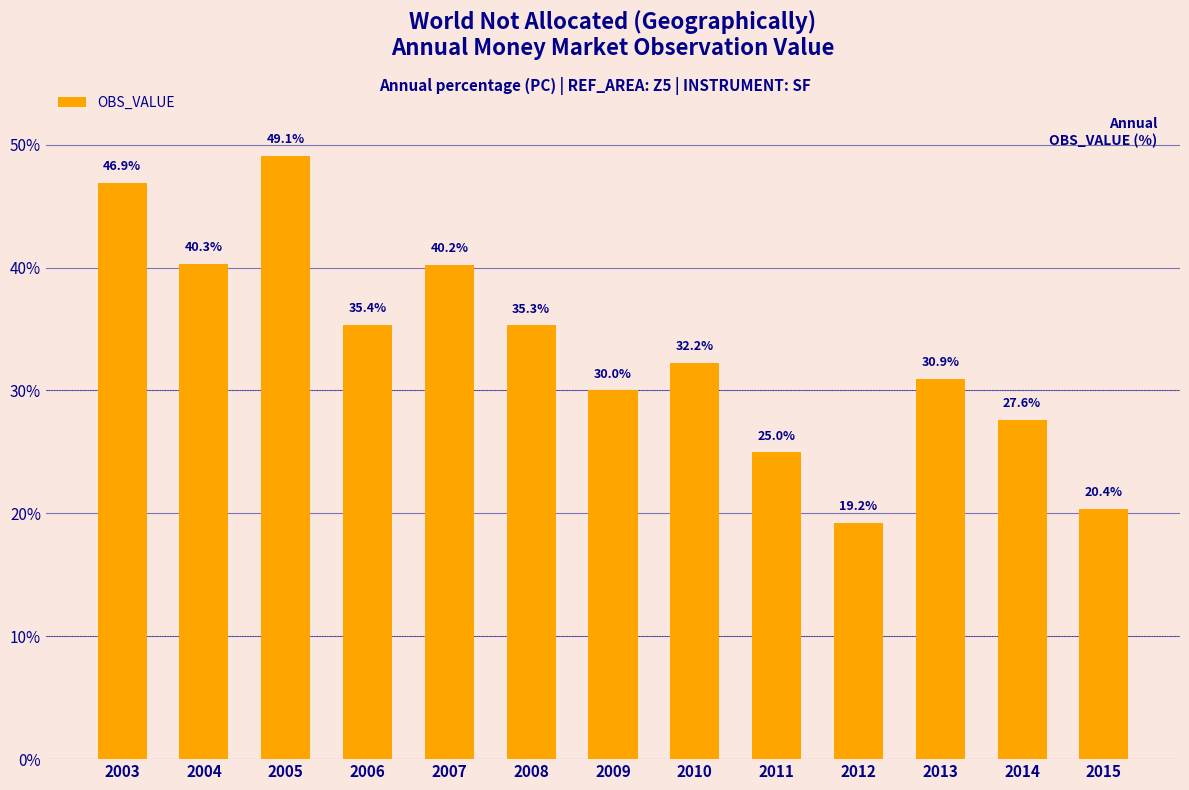

What is the average value?

33.3